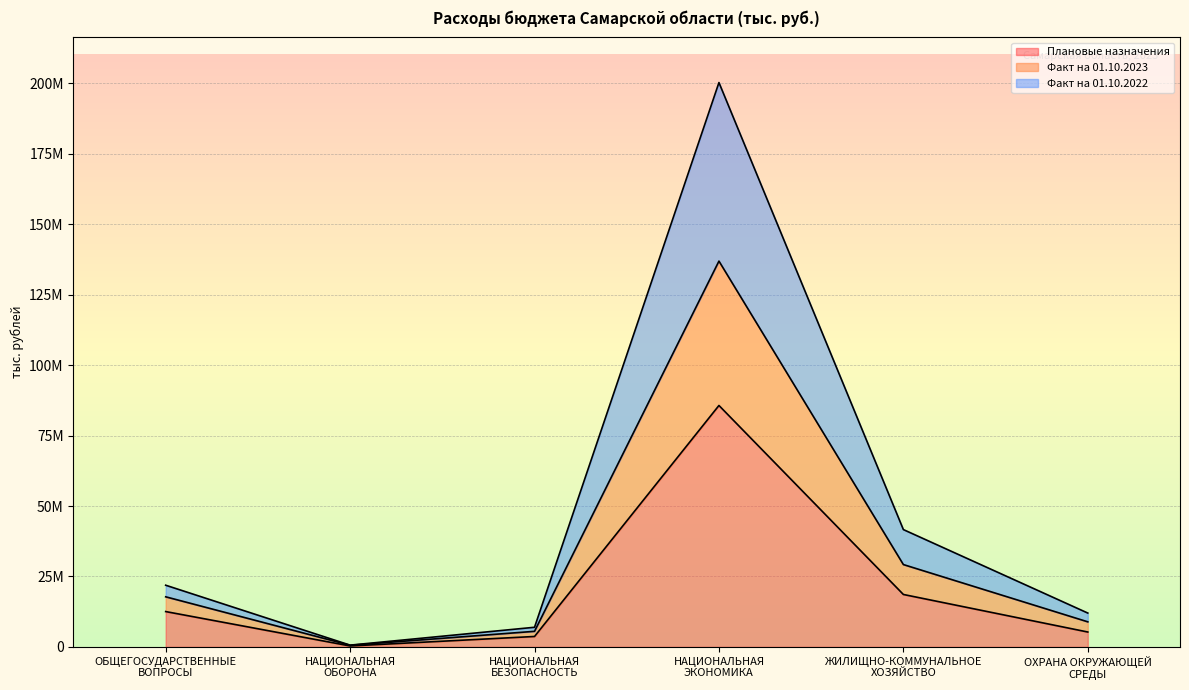

What are all the series names shown in the legend?

Плановые назначения, Факт на 01.10.2023, Факт на 01.10.2022